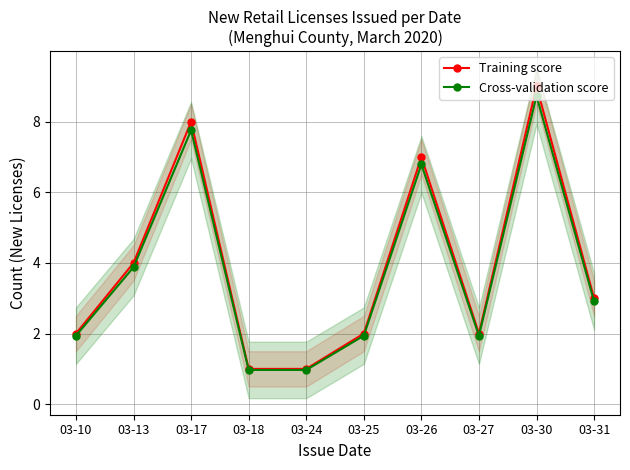

What value does the Cross-validation score series have at 03-13?

3.9